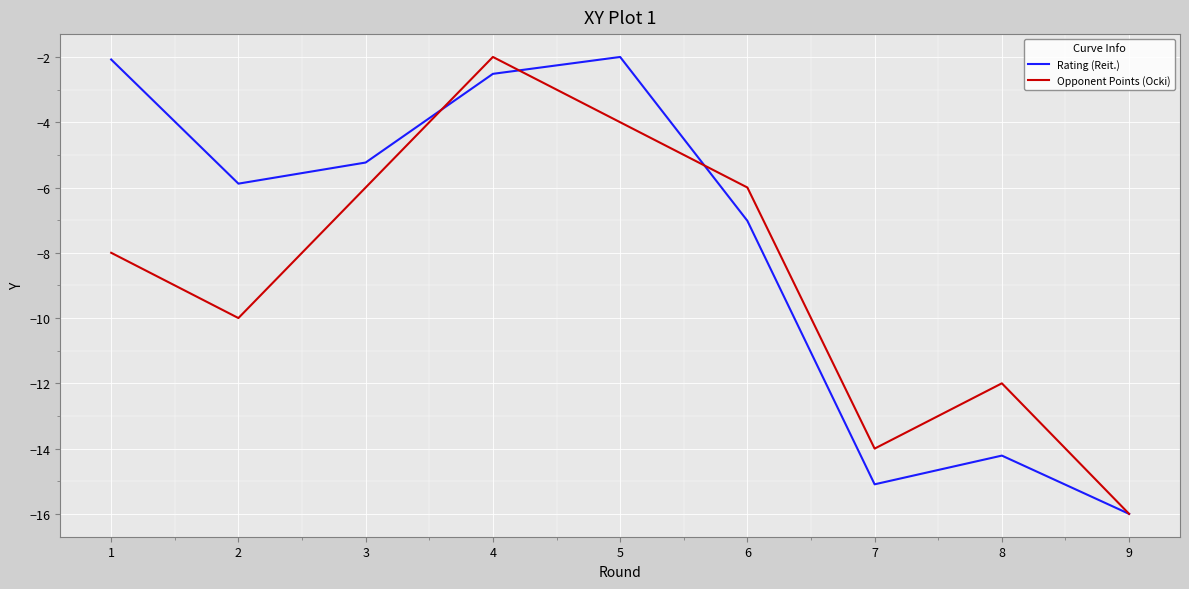

Which series has the largest total across all categories?

Rating (Reit.)